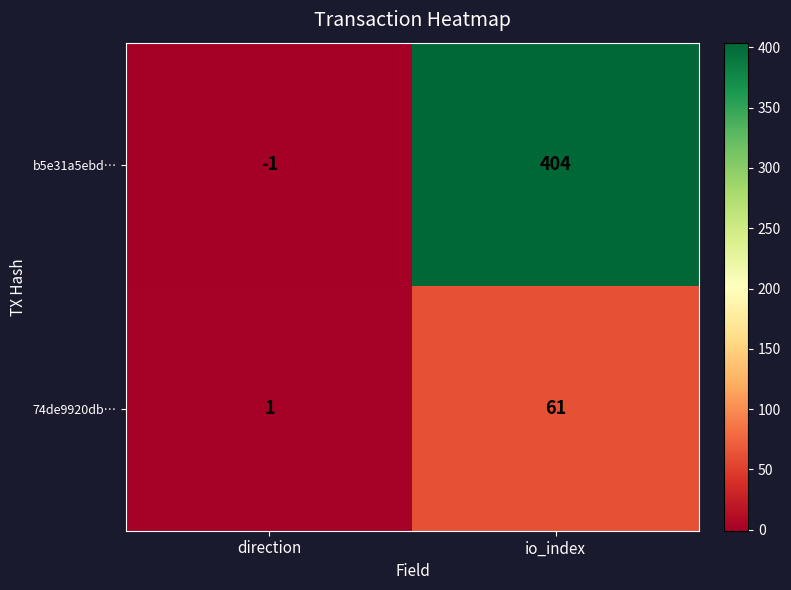

Which series has the largest total across all categories?

b5e31a5ebd…